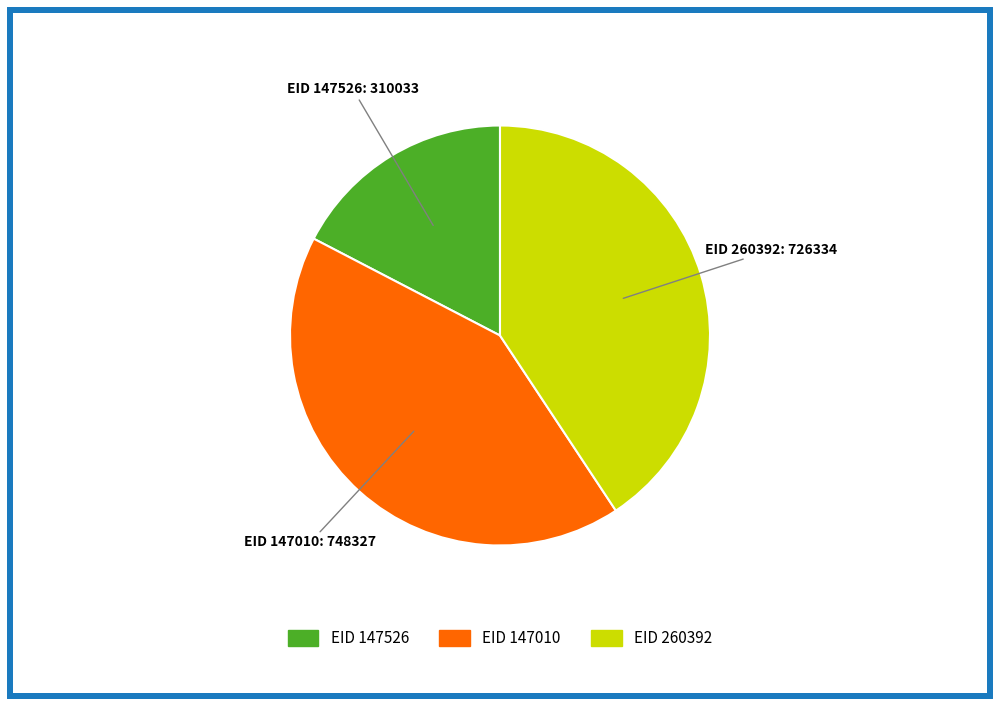

Does any single category account for the majority?

No